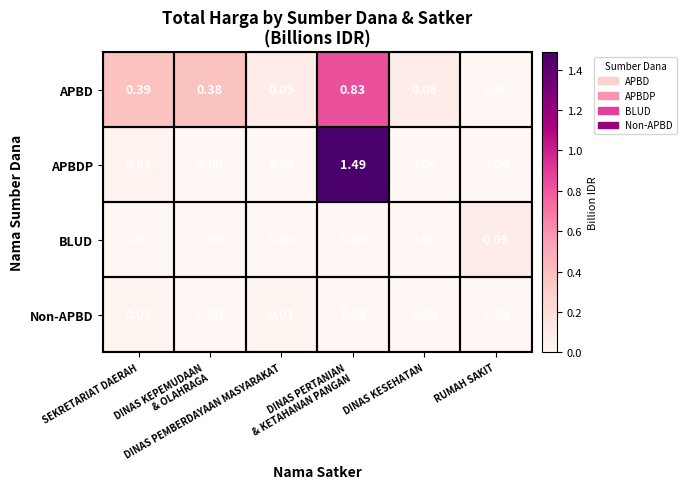

Rank the series by their maximum value, from highest to lowest.

APBDP, APBD, BLUD, Non-APBD